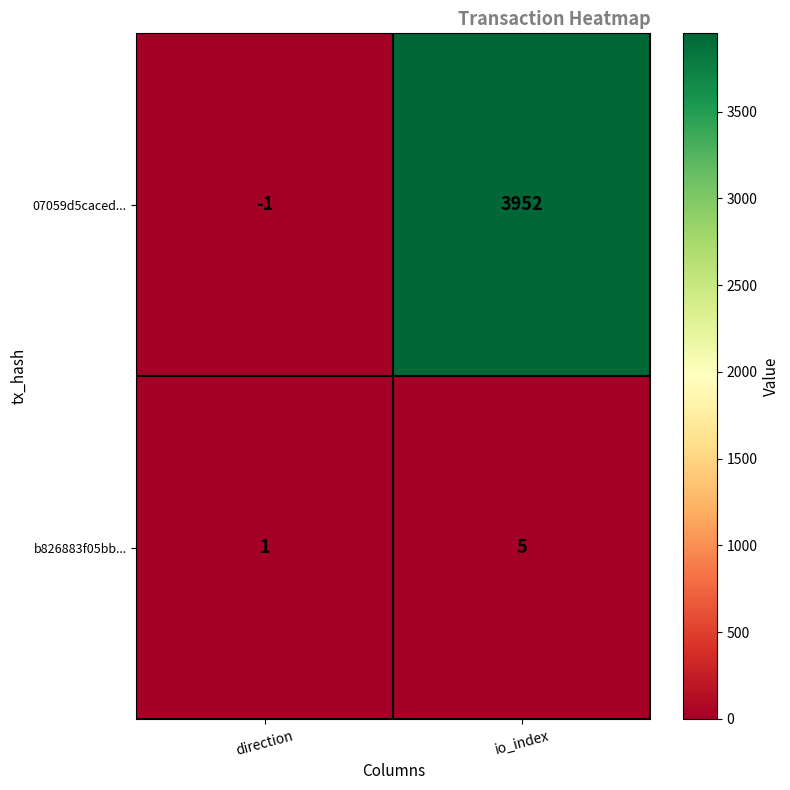

How many categories are shown in the chart?

2